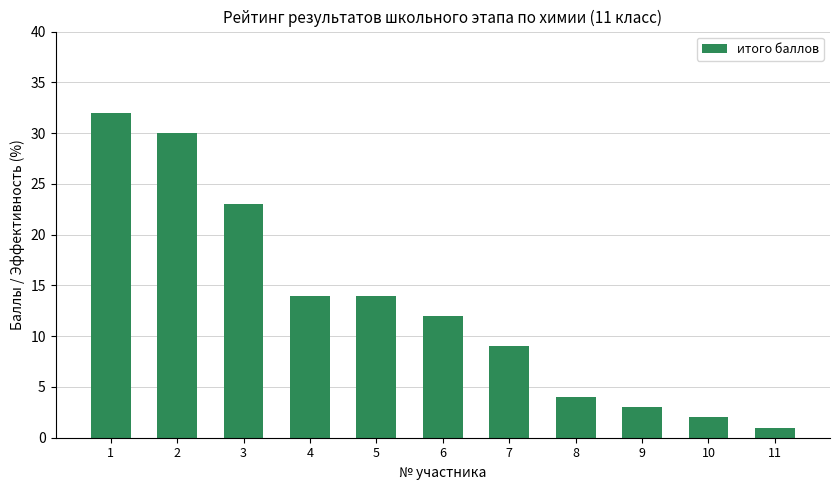

True or false: the data shows 24 at 5.

False